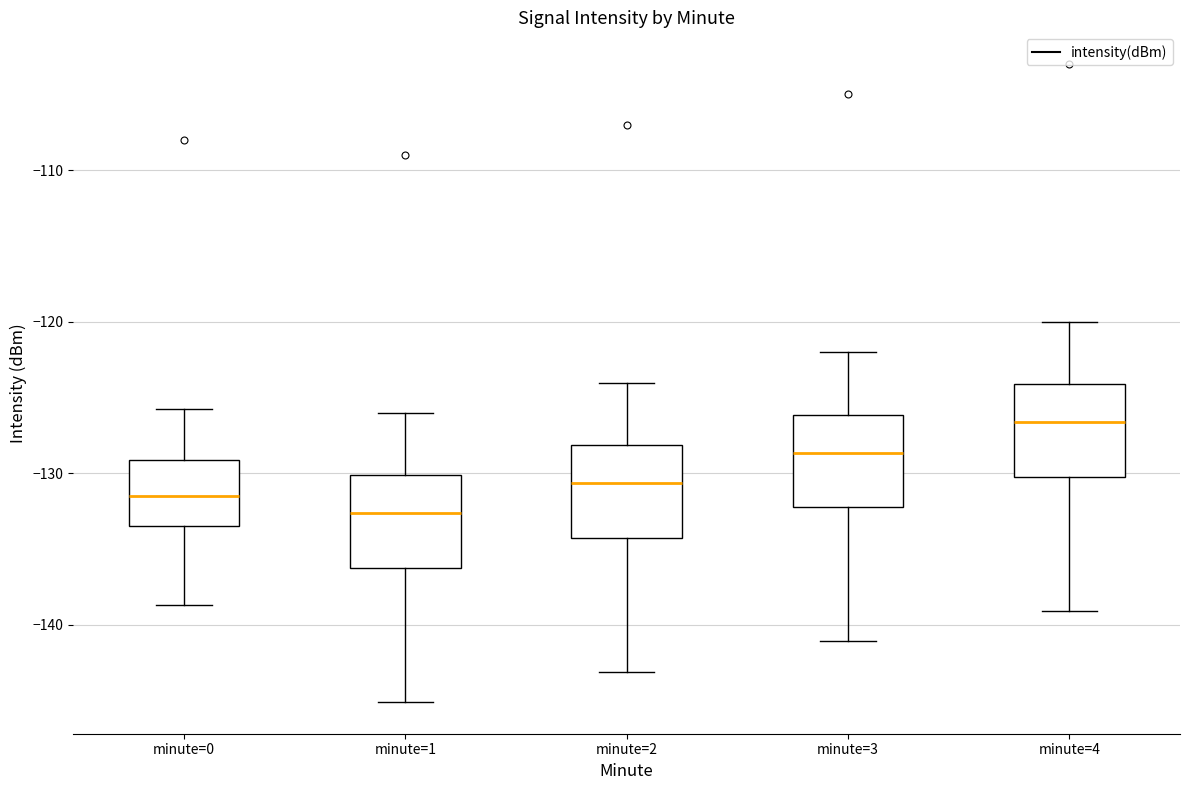

Which box's median line is the highest?

minute=4